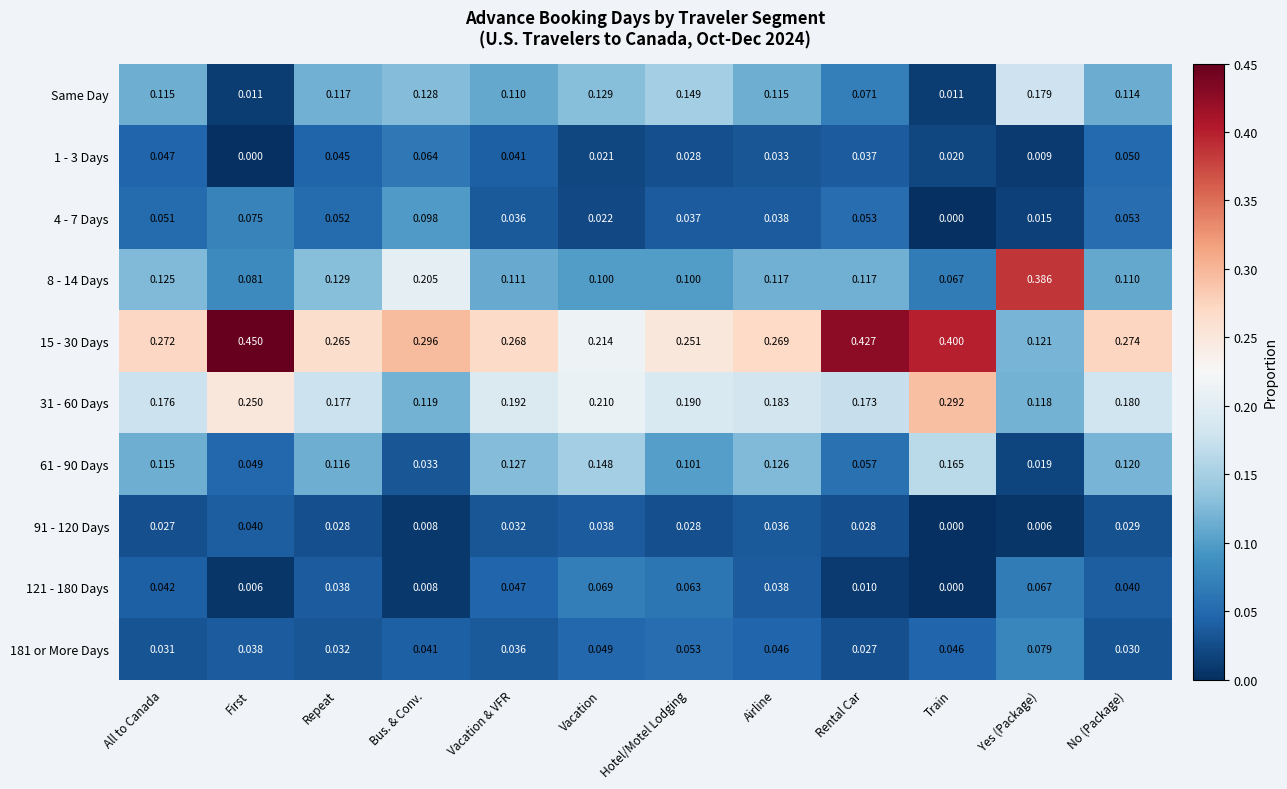

Is the value of 8 - 14 Days at Repeat greater than the value of 4 - 7 Days at Train?

Yes